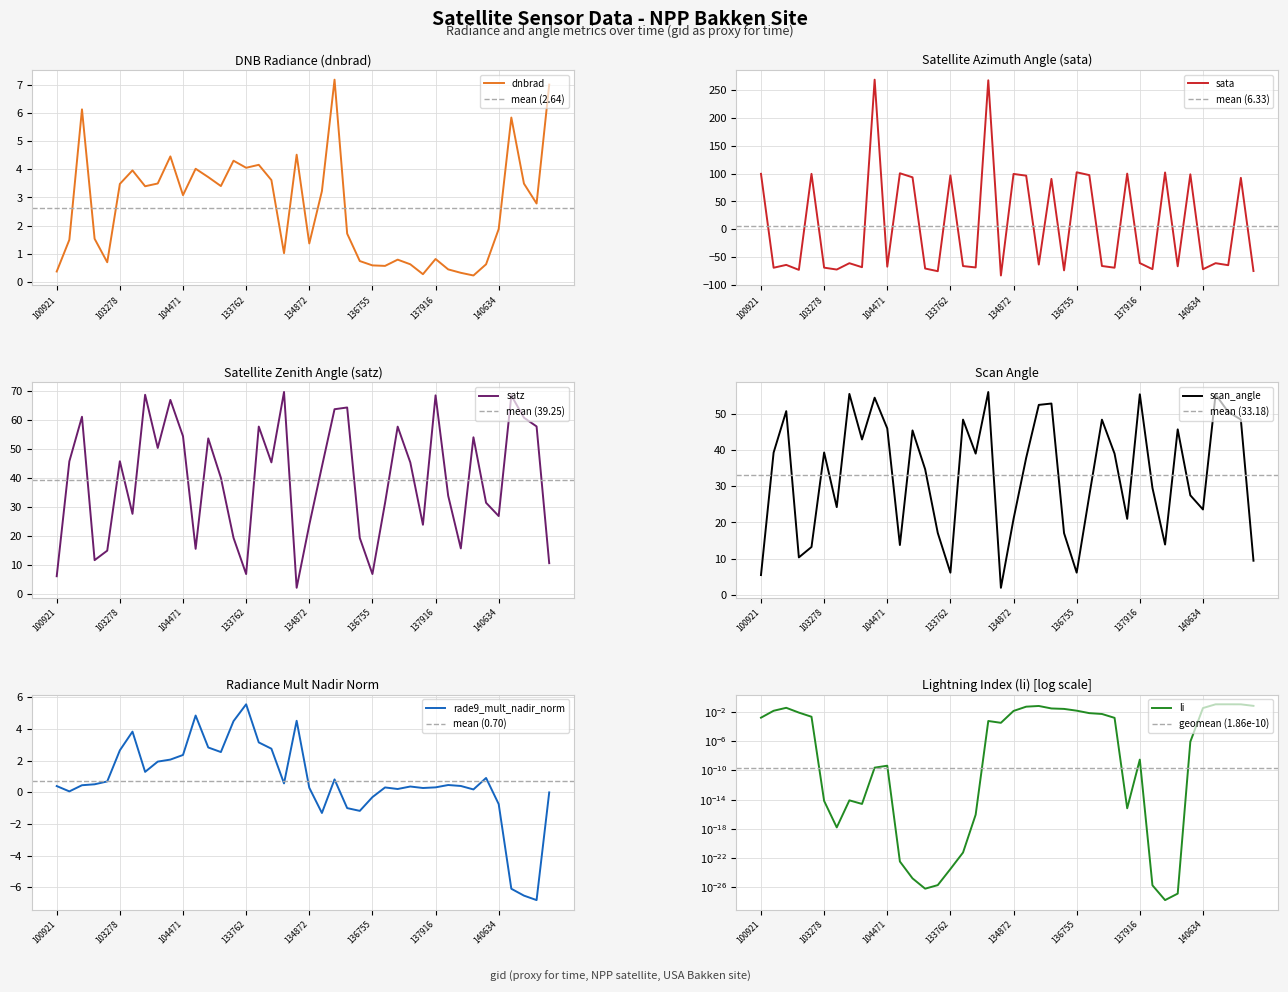

Reading left to right, extract all data points from this chart.

dnbrad: 0.4	1.5	6.1	1.5	0.7	3.5	4.0	3.4	3.5	4.5	3.1	4.0	3.7	3.4	4.3	4.1	4.2	3.6	1.0	4.5	1.4	3.2	7.2	1.7	0.7	0.6	0.6	0.8	0.6	0.3	0.8	0.5	0.3	0.2	0.6	1.9	5.8	3.5	2.8	7.0
sata: 99.8	-69.3	-64.2	-73.2	99.8	-69.2	-72.6	-61.1	-68.3	269.3	-67.4	100.8	93.5	-70.7	-75.5	97.0	-66.3	-68.8	268.1	-83.3	99.5	96.4	-63.6	90.7	-74.1	102.5	97.4	-66.2	-69.3	100.1	-60.9	-71.9	102.2	-66.7	98.9	-72.0	-61.1	-64.7	92.6	-75.2
satz: 6.1	45.7	61.0	11.7	14.9	45.7	27.6	68.6	50.3	66.8	54.3	15.6	53.6	40.0	19.4	6.9	57.6	45.3	69.5	2.2	23.8	43.9	63.6	64.2	19.3	6.9	31.4	57.6	45.3	23.8	68.4	33.8	15.7	54.0	31.4	26.8	68.3	60.7	57.7	10.6
scan_angle: 5.4	39.3	50.8	10.3	13.2	39.4	24.2	55.6	43.0	54.5	46.0	13.7	45.5	34.7	17.1	6.1	48.4	39.0	56.1	1.9	20.9	37.9	52.5	52.9	17.0	6.1	27.5	48.4	39.0	21.0	55.5	29.5	13.9	45.8	27.5	23.6	55.4	50.6	48.5	9.4
li: 0.0	0.0	0.0	0.0	0.0	0.0	0.0	0.0	0.0	0.0	0.0	0.0	0.0	0.0	0.0	0.0	0.0	0.0	0.0	0.0	0.0	0.1	0.1	0.0	0.0	0.0	0.0	0.0	0.0	0.0	0.0	0.0	0.0	0.0	0.0	0.0	0.1	0.1	0.1	0.1
rade9_mult_nadir_norm: 0.4	0.1	0.4	0.5	0.7	2.6	3.8	1.3	1.9	2.1	2.4	4.8	2.8	2.5	4.5	5.6	3.1	2.8	0.6	4.5	0.3	-1.3	0.8	-1.0	-1.2	-0.3	0.3	0.2	0.4	0.3	0.3	0.5	0.4	0.2	0.9	-0.7	-6.1	-6.5	-6.8	-0.0